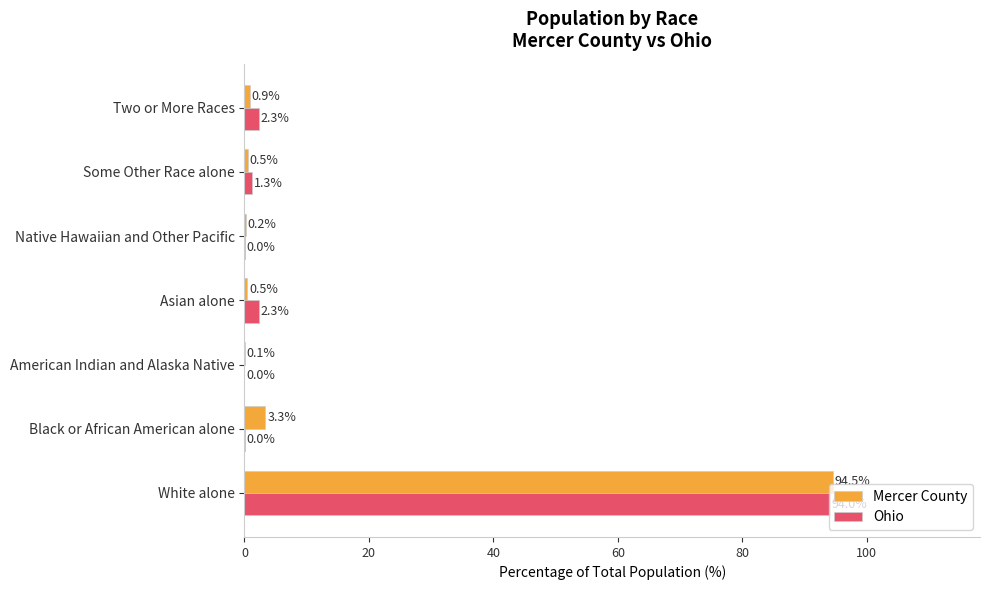

Which series has the widest spread of values?

Mercer County